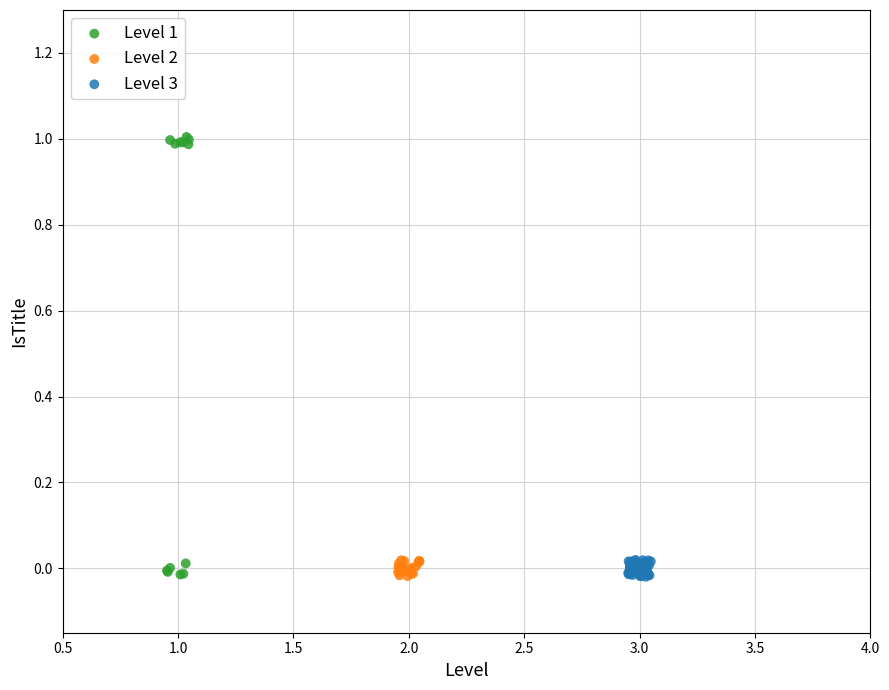

What are all the series names shown in the legend?

Level 1, Level 2, Level 3